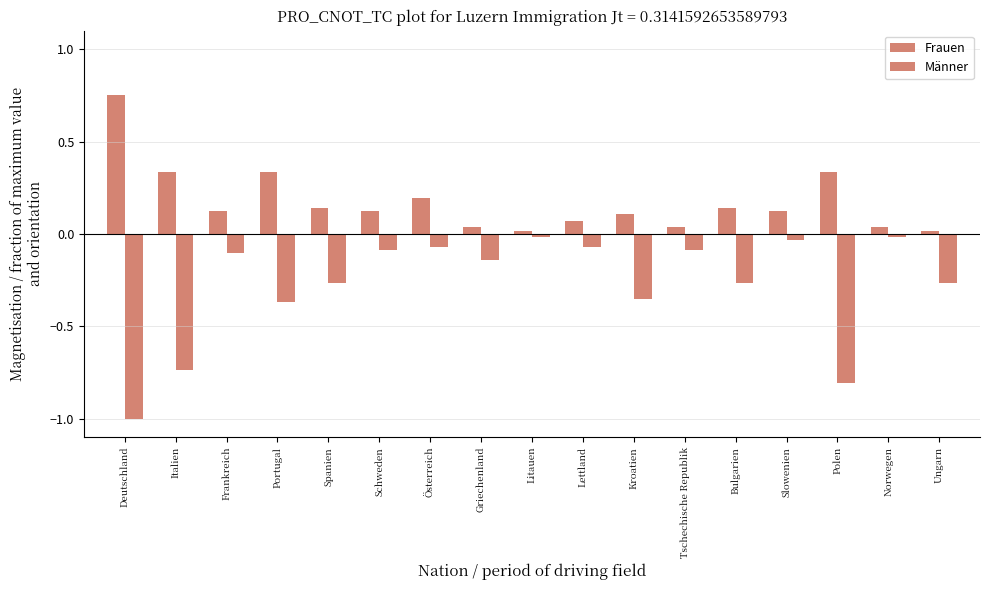

List the series in order of their peak value, lowest first.

Männer, Frauen